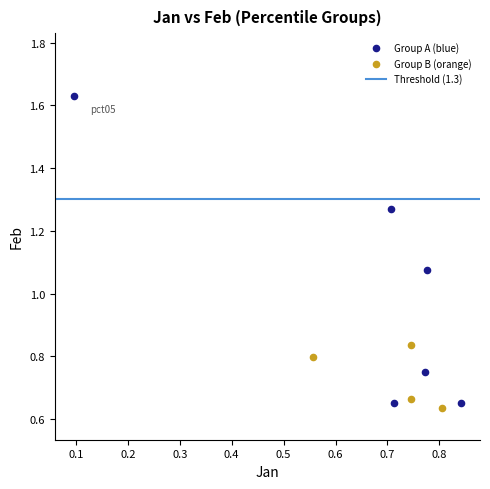

Which series has the largest Y range (max minus min)?

Group A (blue)